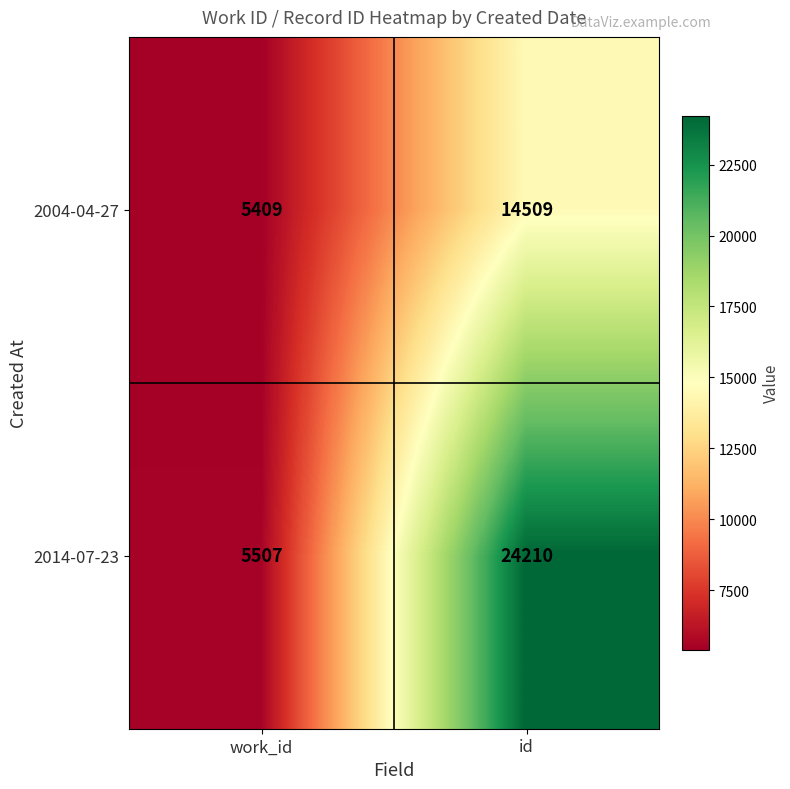

What is the spread (max minus min) of values at id?

9701